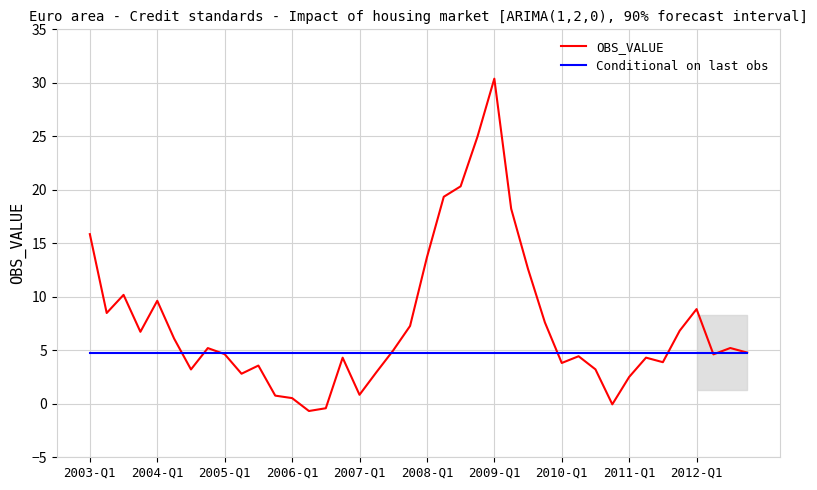

What is the minimum value shown in the chart?

-0.7